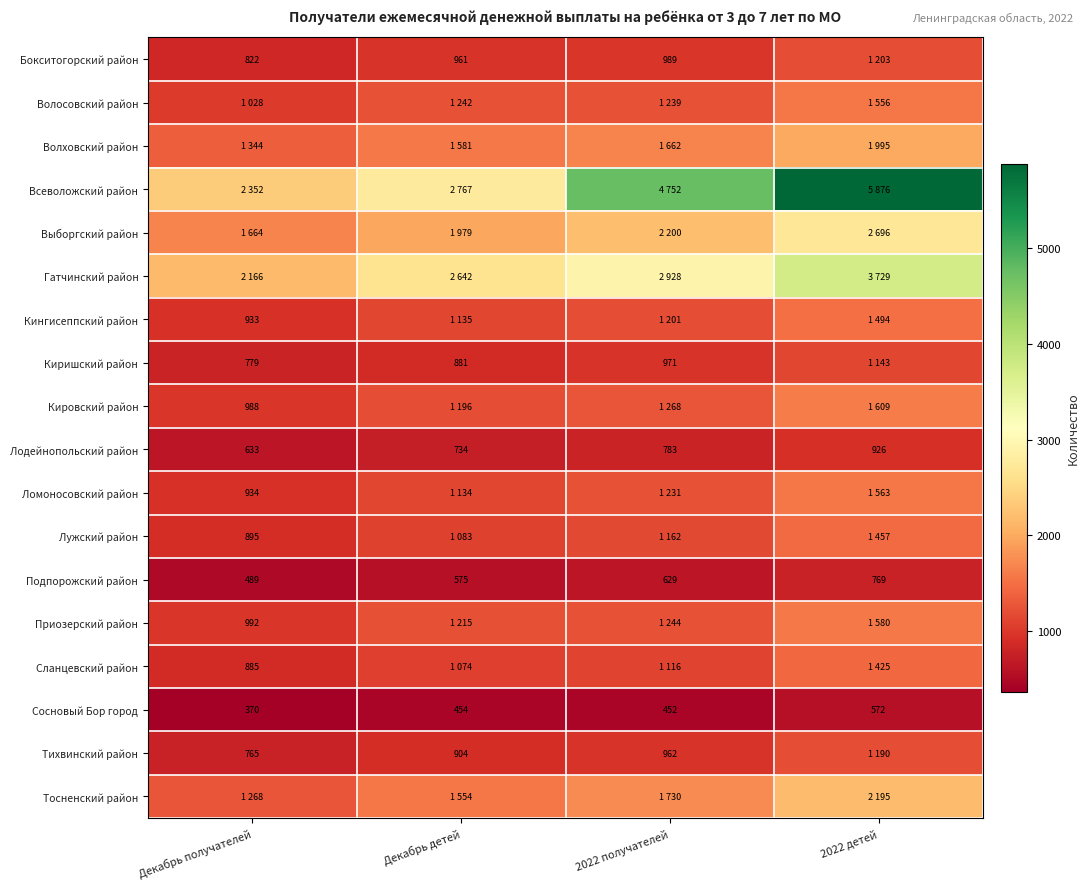

List the labels in order of Подпорожский район value, smallest first.

Декабрь получателей, Декабрь детей, 2022 получателей, 2022 детей